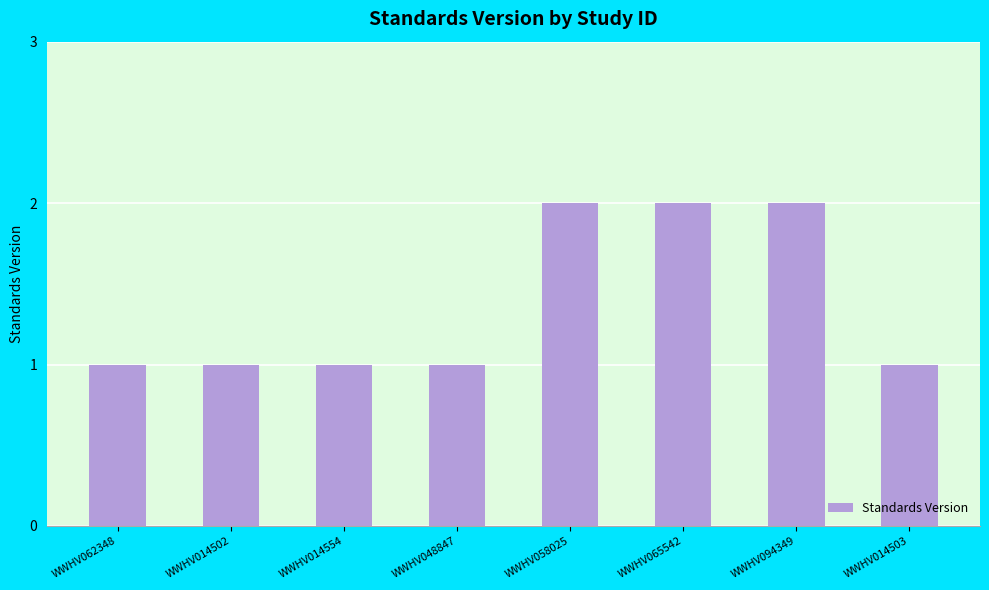

Are the bars grouped side by side (vs. stacked)?

No